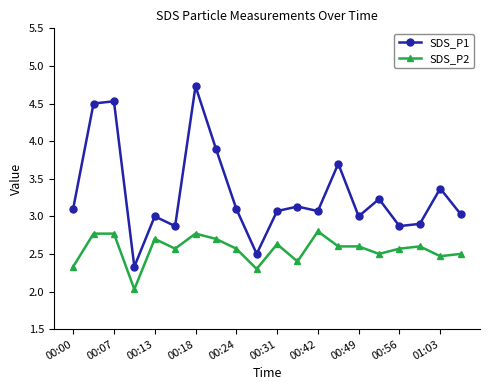

True or false: SDS_P2 has more than 0 points higher than both neighbors.

True